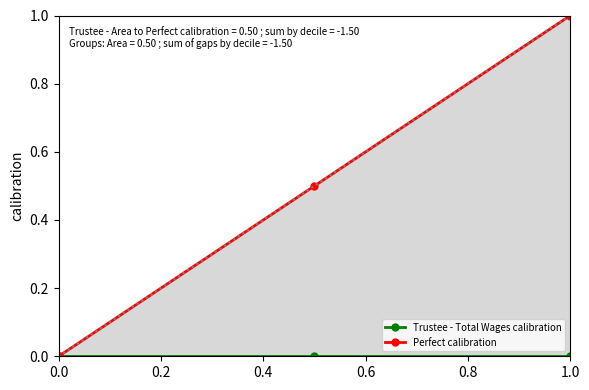

Which series has the largest total across all categories?

Perfect calibration